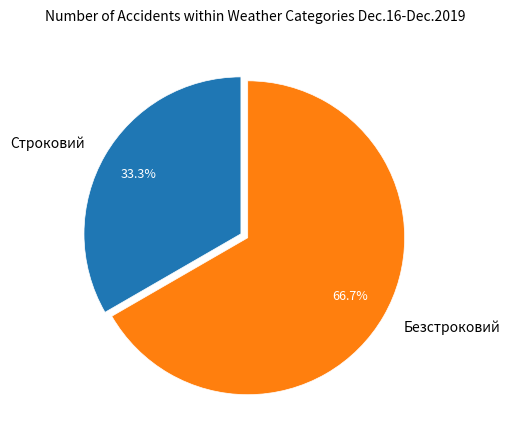

Which category has the smallest portion of the pie?

Строковий